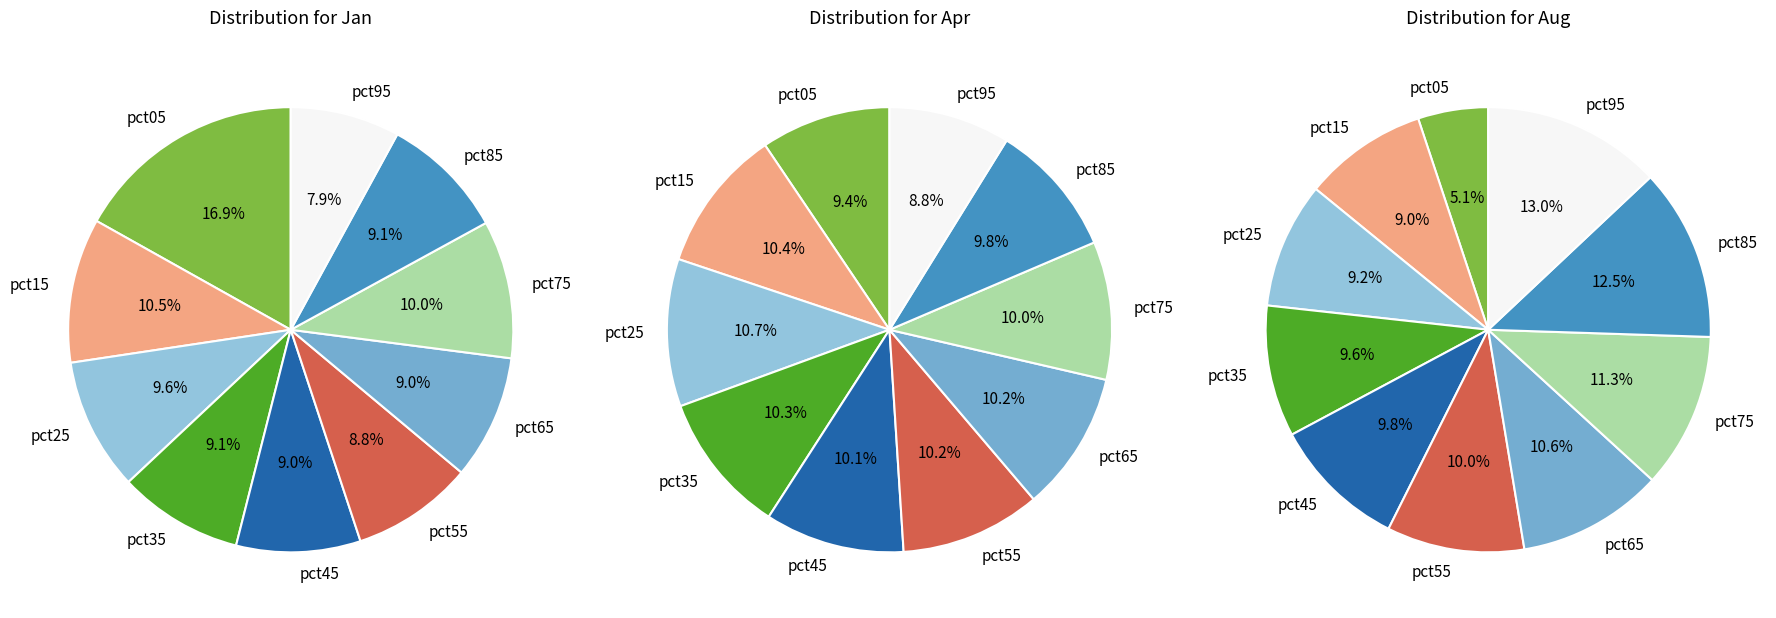

Rank the series at pct85 from lowest to highest value.

Jan, Apr, Aug